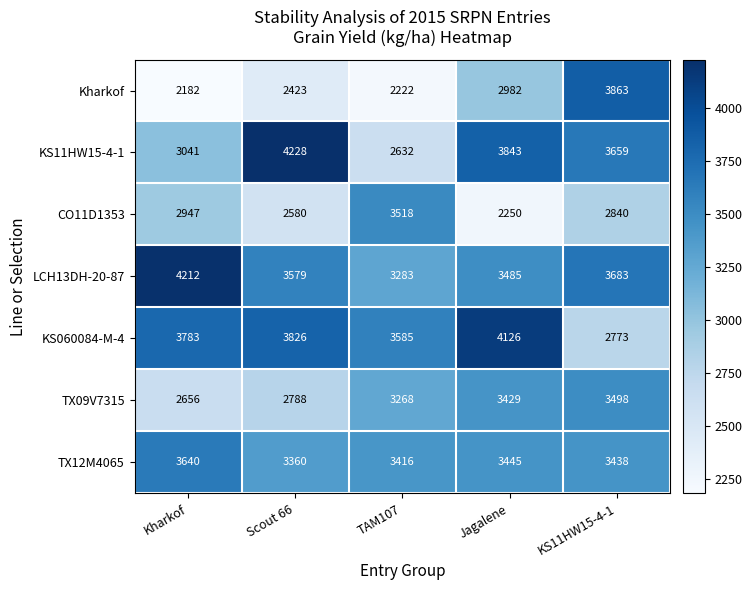

Rank the series by their maximum value, from highest to lowest.

KS11HW15-4-1, LCH13DH-20-87, KS060084-M-4, Kharkof, TX12M4065, CO11D1353, TX09V7315